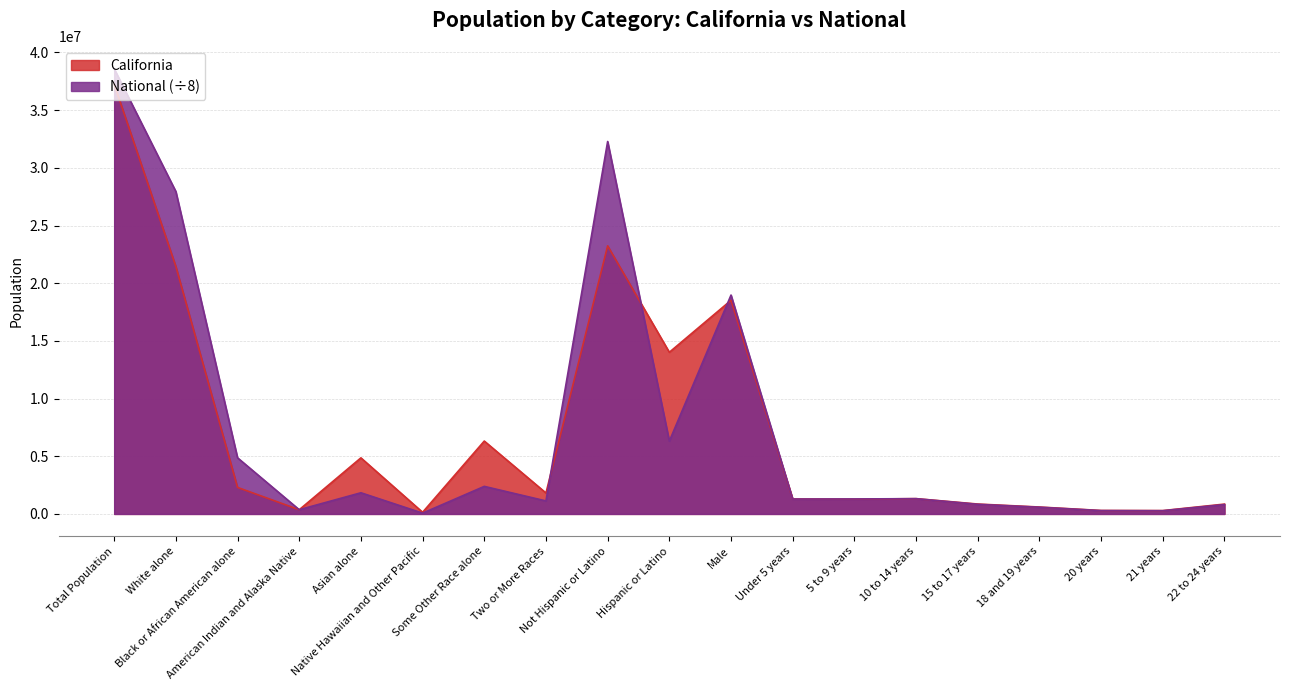

What is the difference between the California values at Not Hispanic or Latino and 20 years?

22941582.0